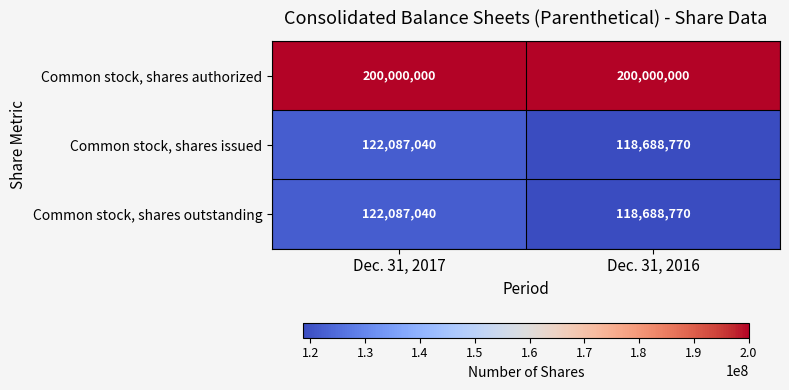

What is the sum of all Common stock, shares issued values?

240775810